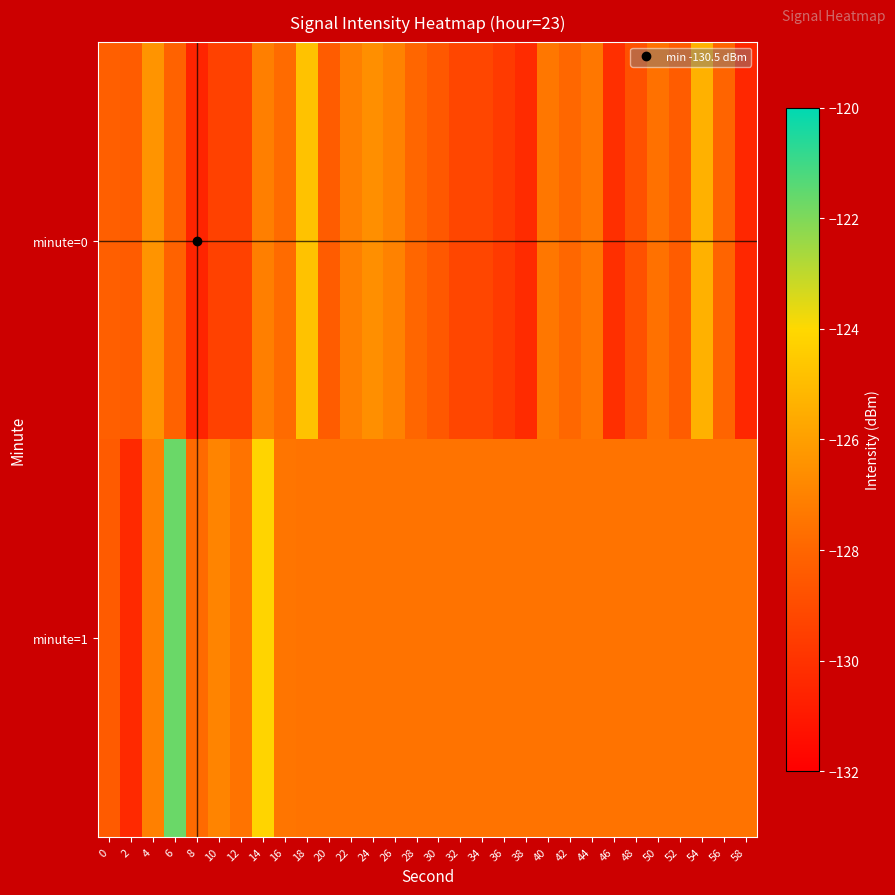

Rank the series at 30 from highest to lowest value.

minute=1, minute=0